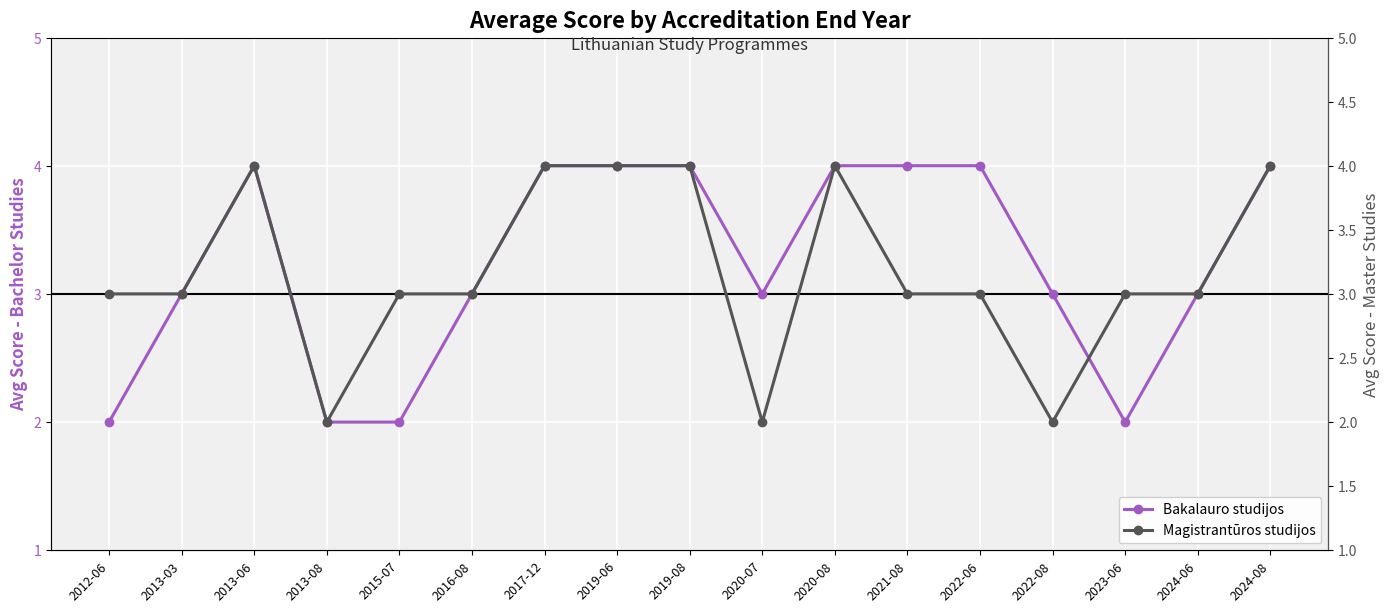

What is the difference between the Magistrantūros studijos values at 2012-06 and 2017-12?

1